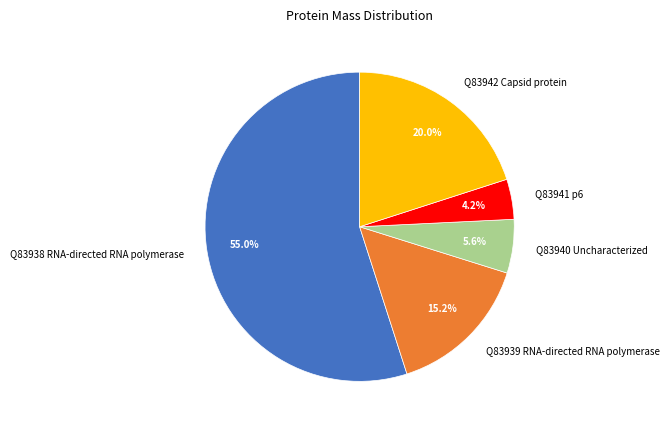

To the nearest percent, what portion does Q83941 p6 represent?

4%